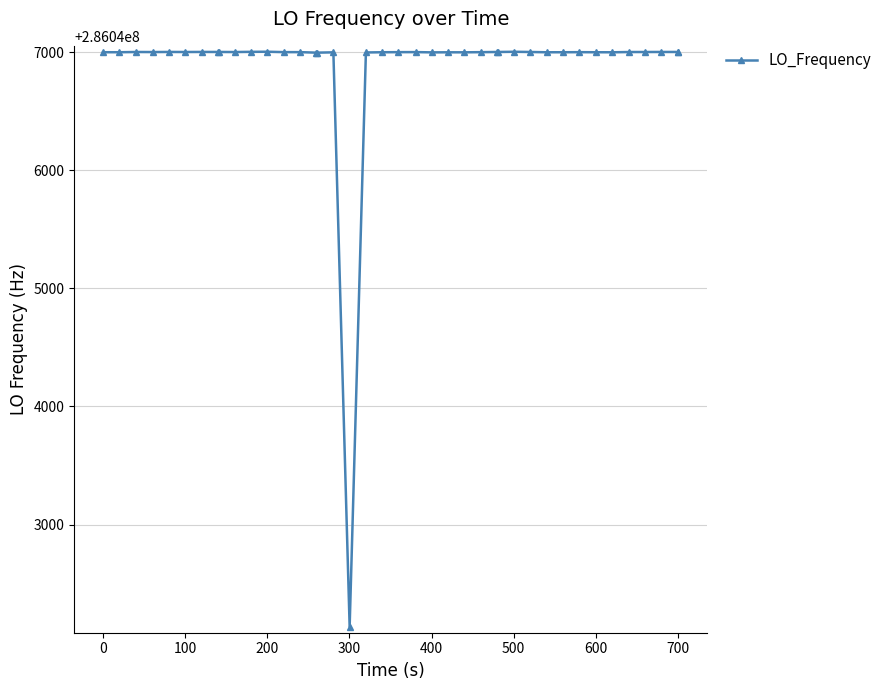

How many series are shown in this chart?

1